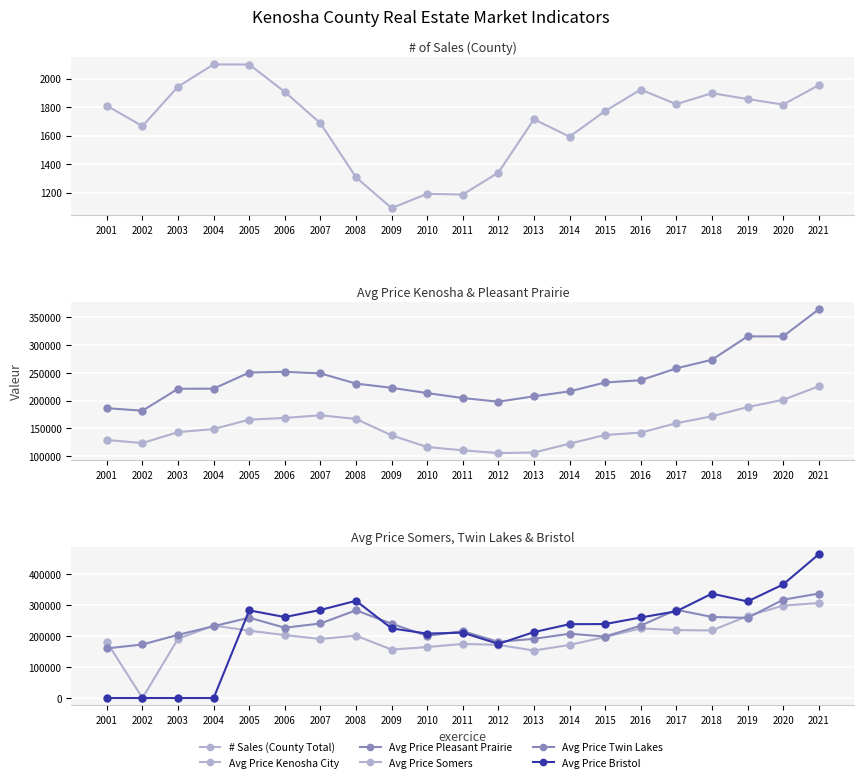

At how many categories does at least one series exceed 271596?

8